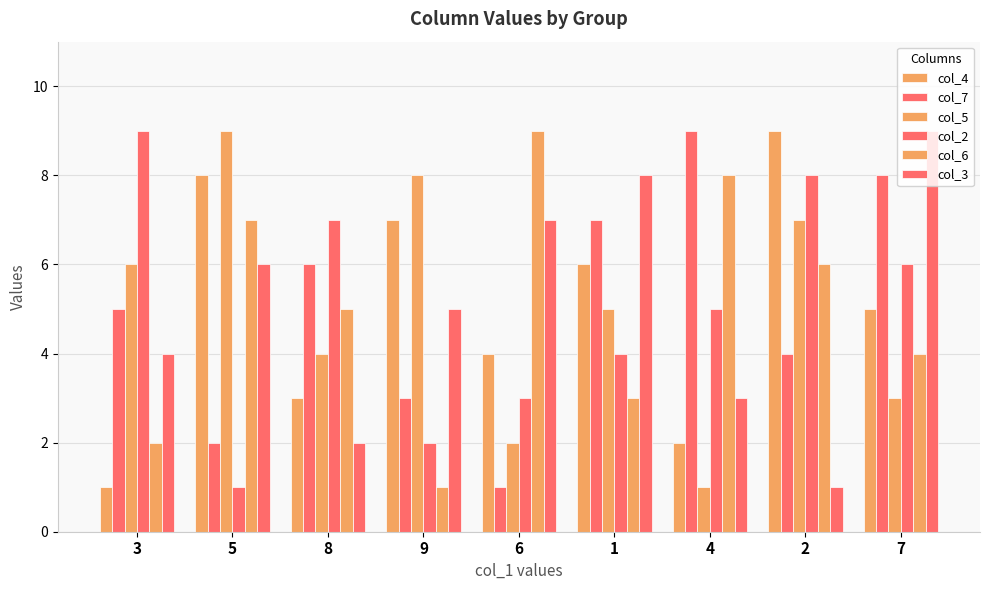

How many bars are there in each group?

6